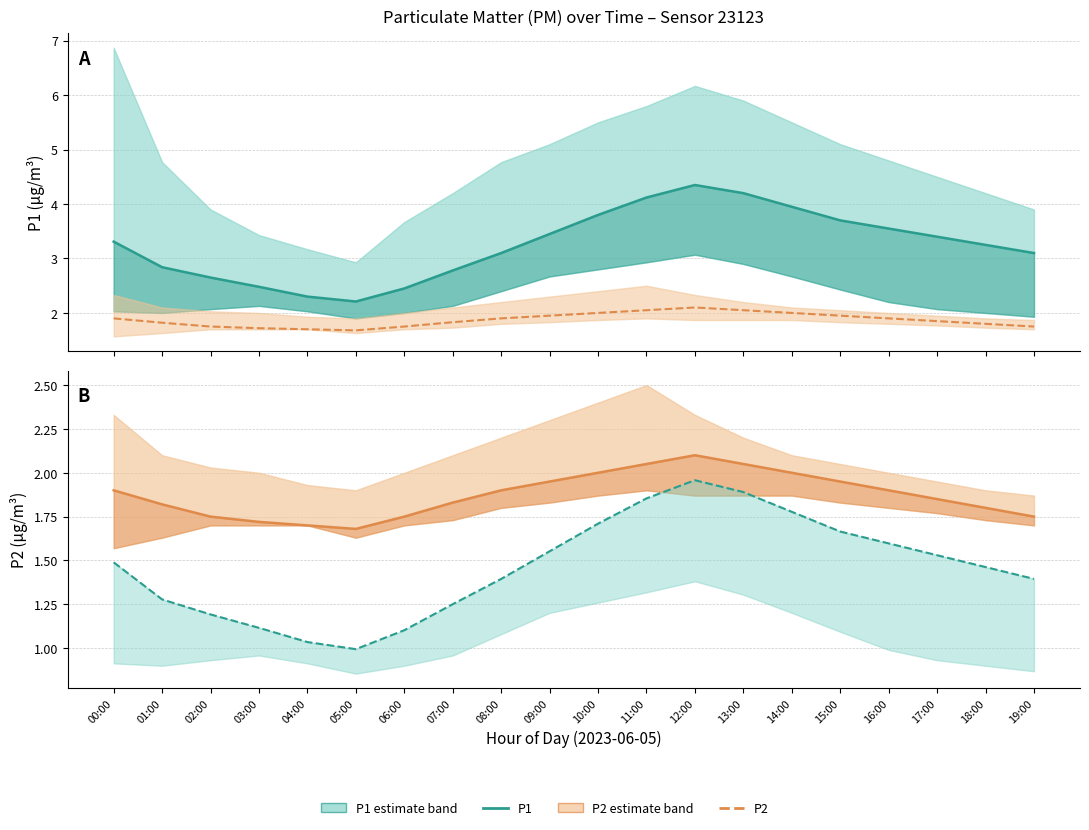

Which series has the largest total across all categories?

P1